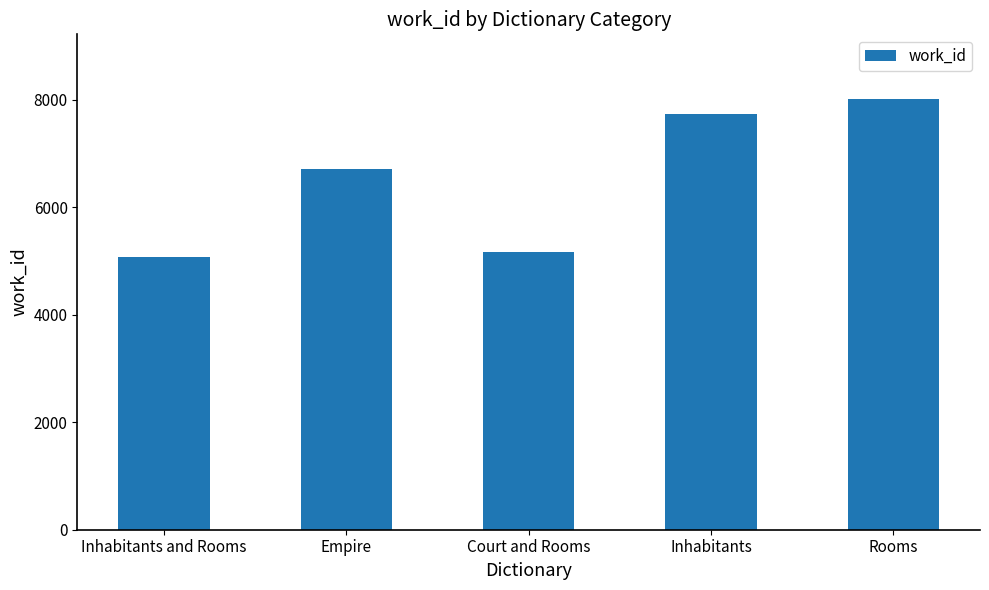

What is the ratio of the value at Inhabitants and Rooms to the value at Rooms?

0.6